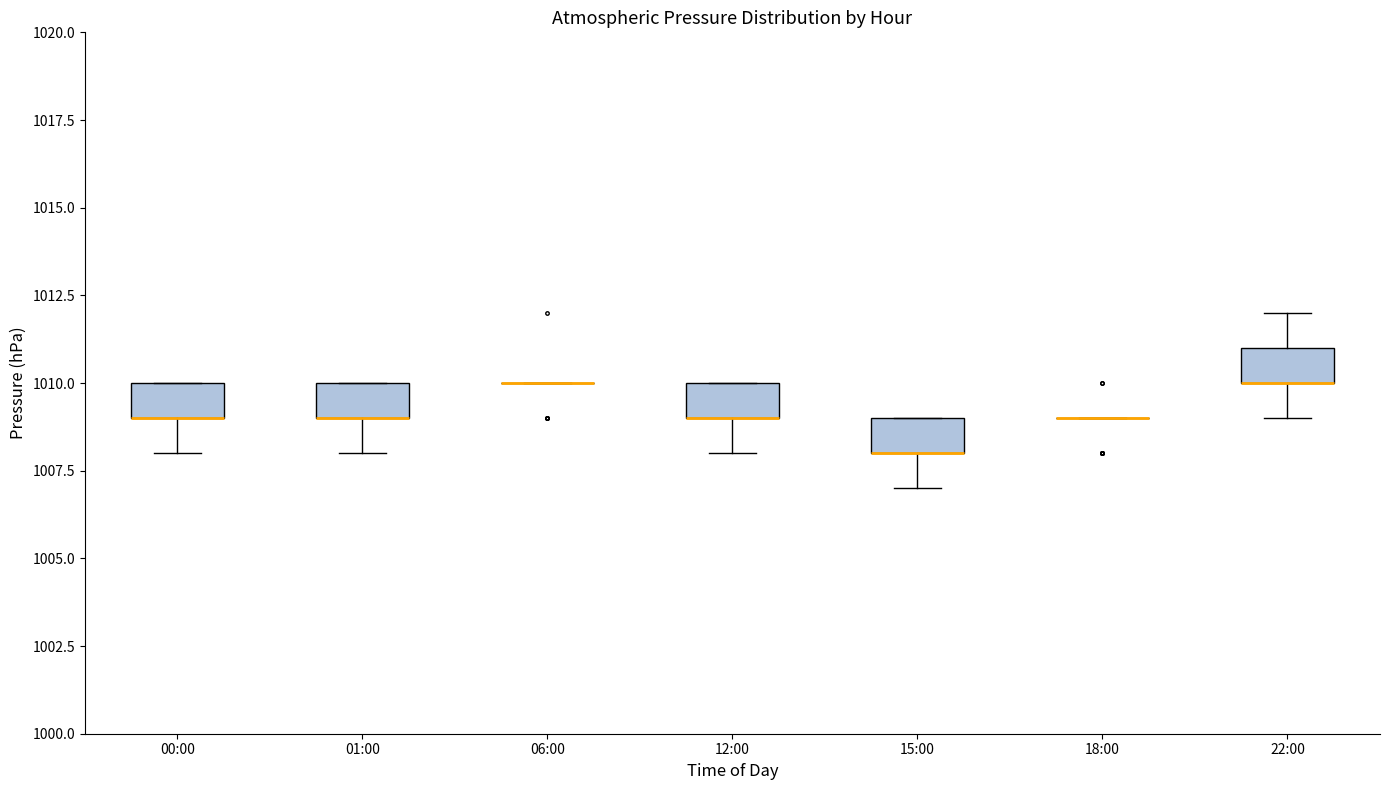

Where does the lower whisker of the box for 15:00 end on the y-axis? The values are not printed on the chart, so give them approximately, as read against the axis.

1007